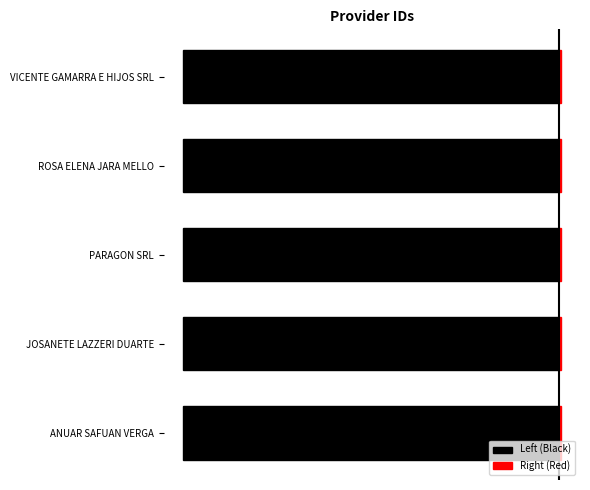

What is the highest value of the Right (Red) series?

5004.0